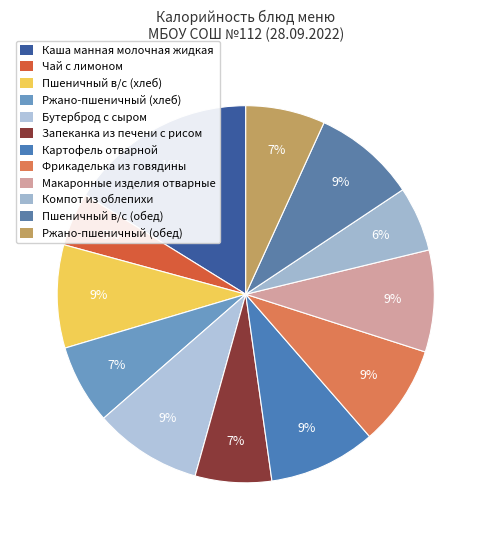

Is it true that Чай с лимоном is 1% of the pie?

False